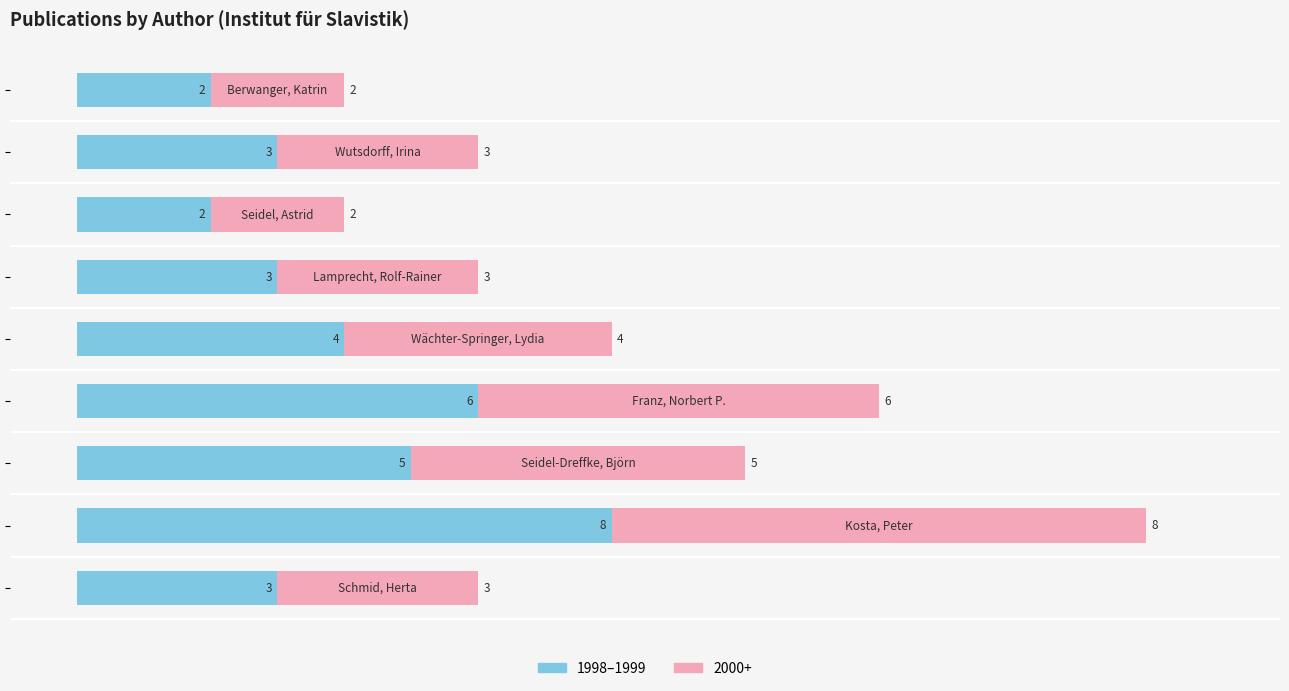

How many categories are shown in the chart?

9